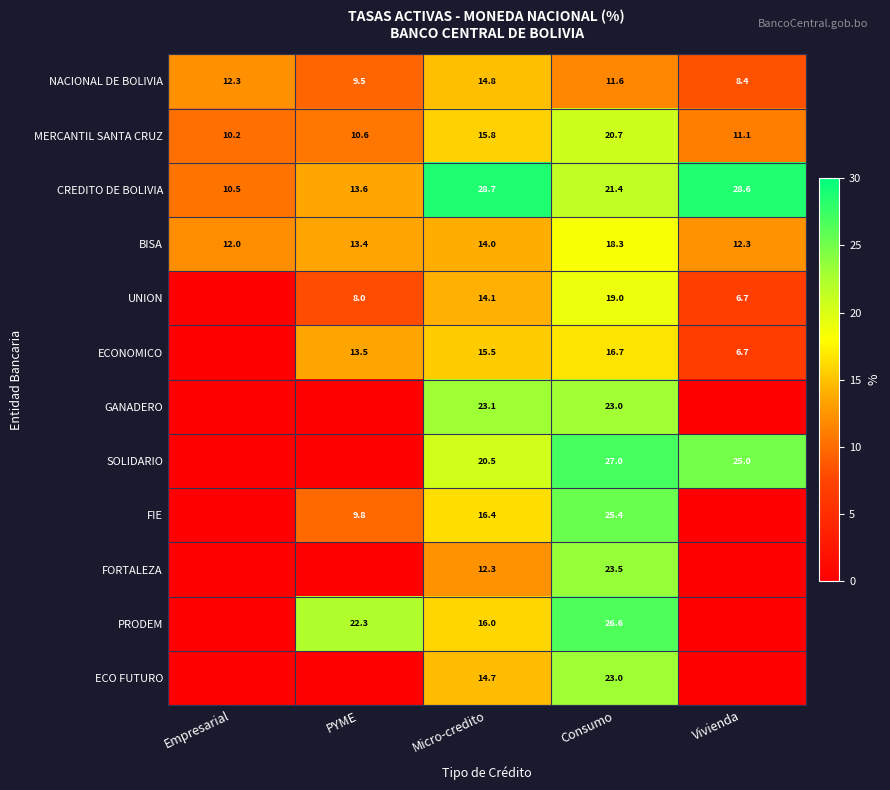

What is the sum of the NACIONAL DE BOLIVIA values at Vivienda and Consumo?

20.0